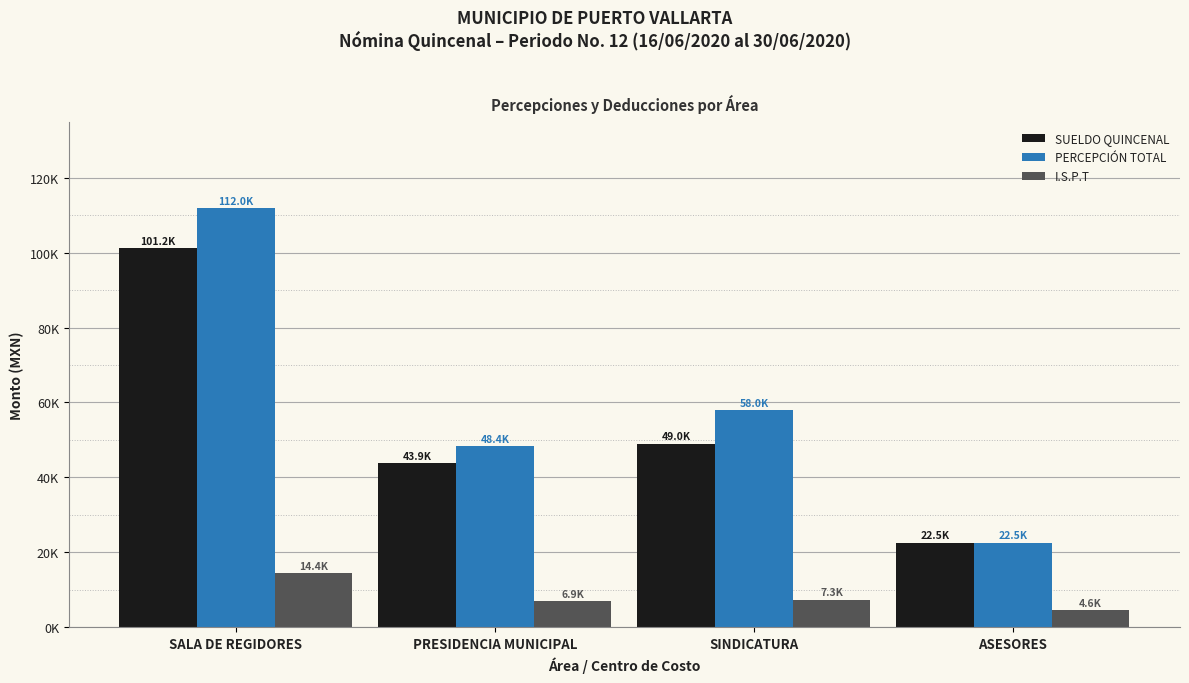

Which label corresponds to the largest value in the chart?

SALA DE REGIDORES